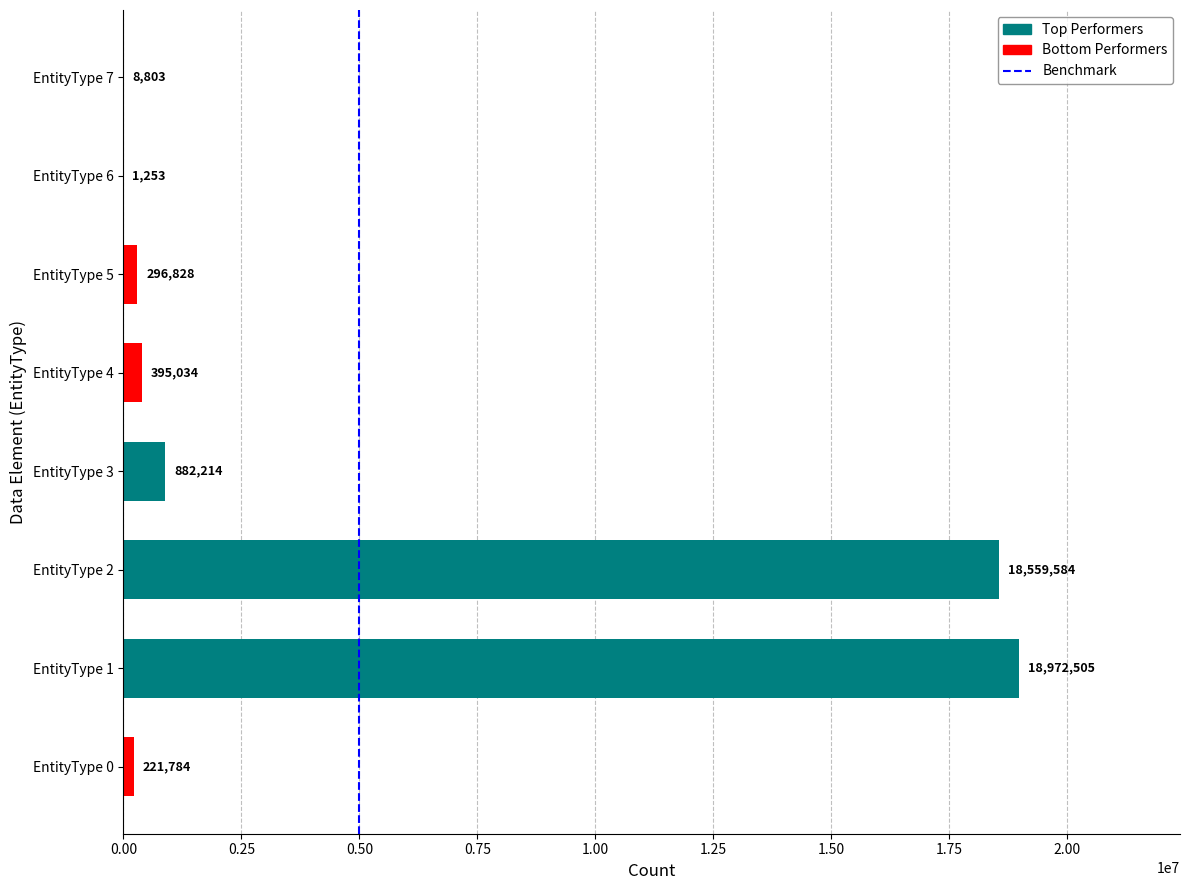

What is the sum of all values?

39338005